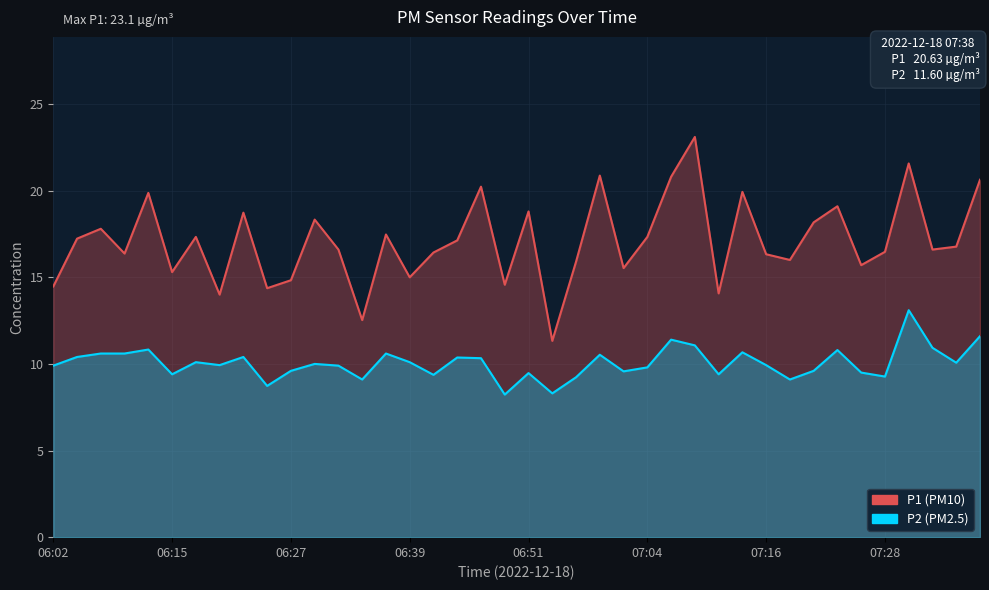

In P1, how many points are lower than both neighbors (excluding endpoints)?

13